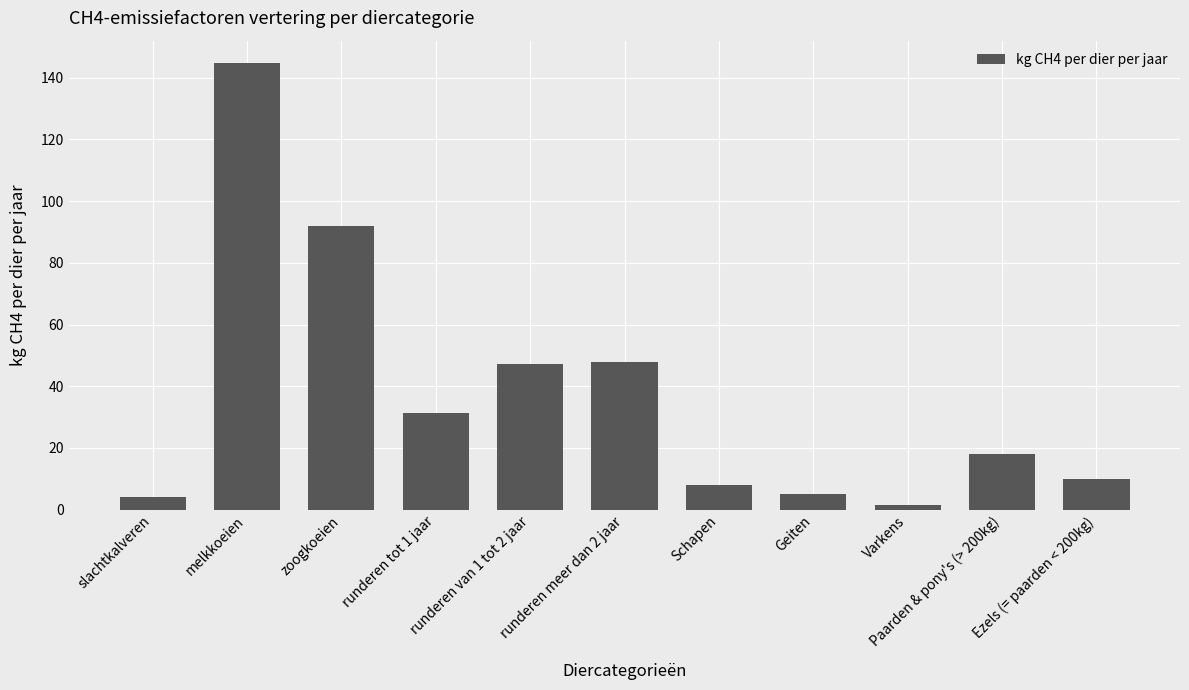

Read the value at melkkoeien.

144.8